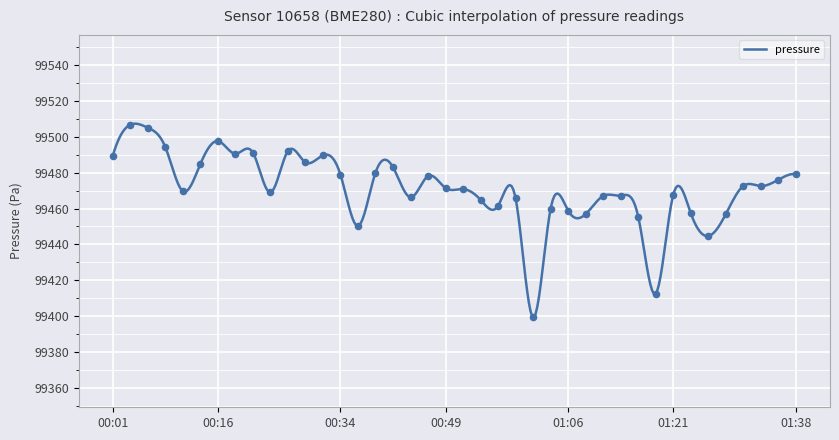

Which has a higher value, 00:18 or 00:21?

00:21